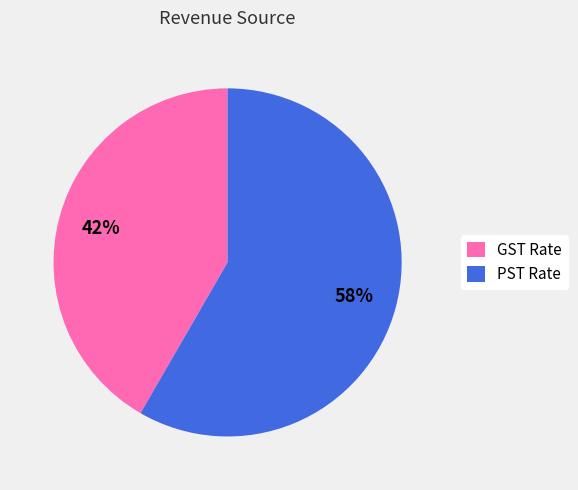

What percentage is the PST Rate slice, to the nearest percent?

58%